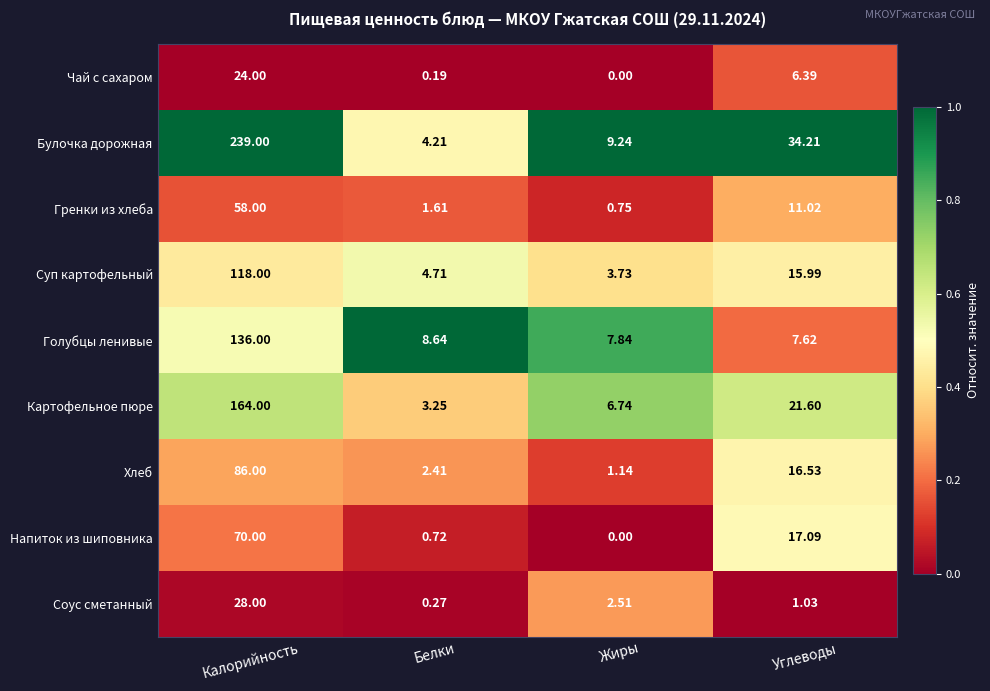

Which series has the largest total across all categories?

Булочка дорожная